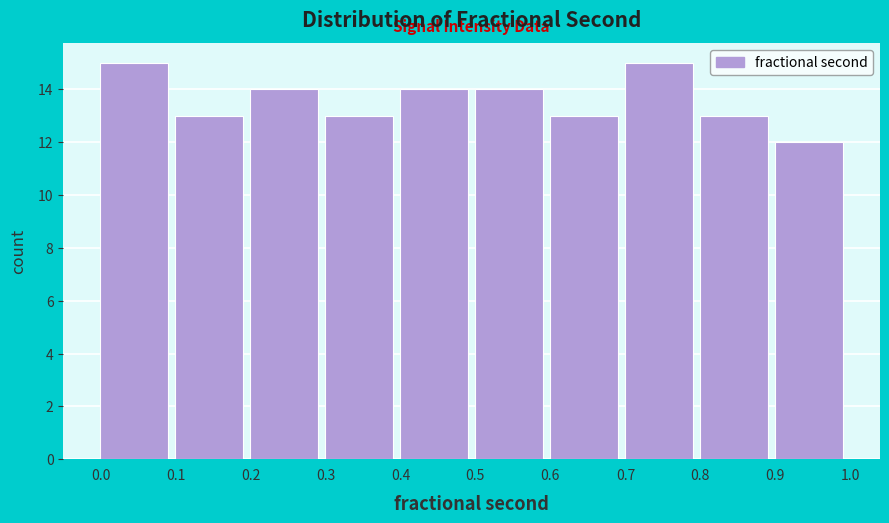

Reading left to right, transcribe this chart: for each bar, give the range it covers on the x-axis and its height. The values are not printed on the chart, so give them approximately, as read against the axis.

0.0 to 0.1: 15
0.1 to 0.2: 13
0.2 to 0.3: 14
0.3 to 0.4: 13
0.4 to 0.5: 14
0.5 to 0.6: 14
0.6 to 0.7: 13
0.7 to 0.8: 15
0.8 to 0.9: 13
0.9 to 1.0: 12